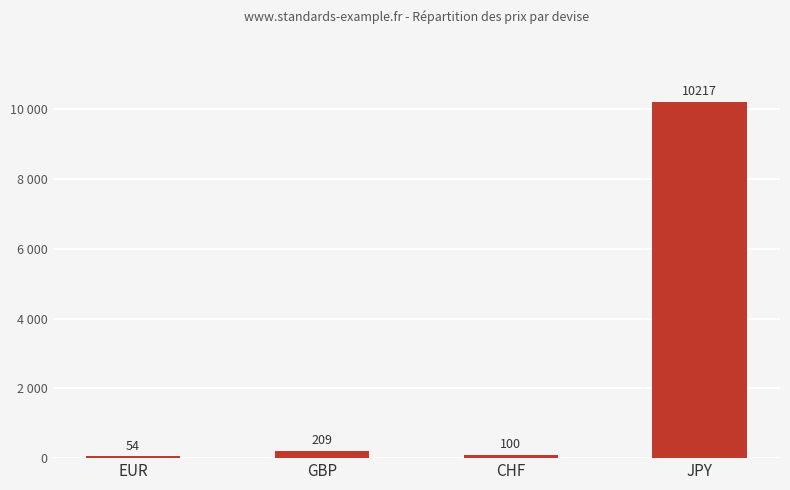

Are the bars horizontal?

No